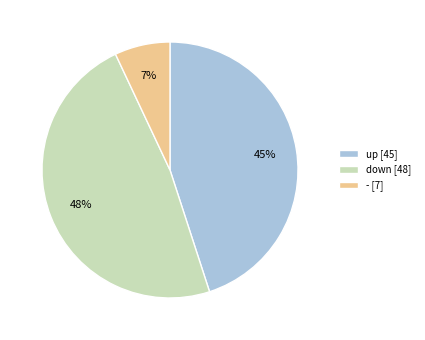

What percentage is the down slice, to the nearest percent?

48%